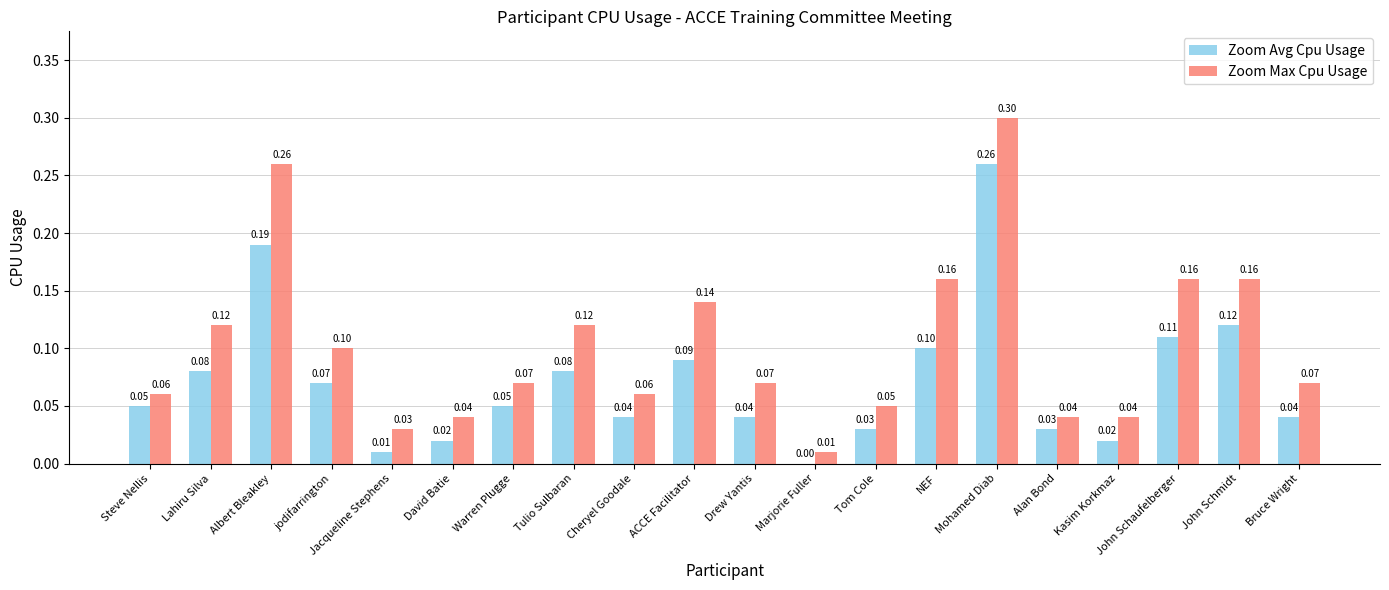

What is the sum of all Zoom Max Cpu Usage values?

2.1